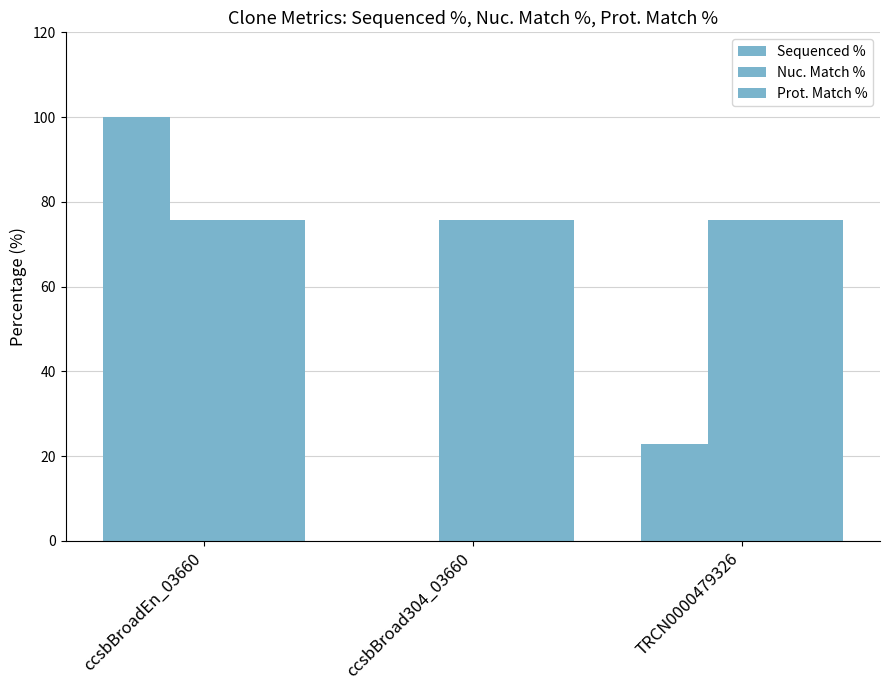

Where is Prot. Match % nearest to the value 75?

ccsbBroadEn_03660